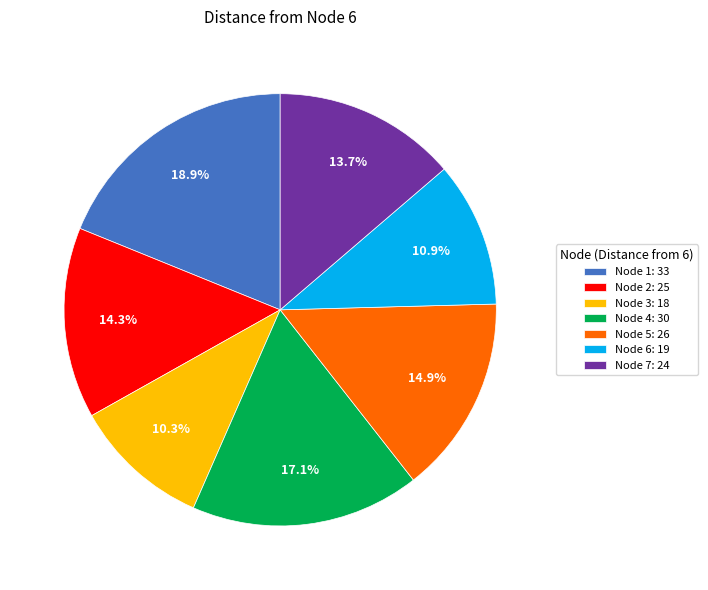

Is the sum of Node 7: 24 and Node 4: 30 greater than half?

No